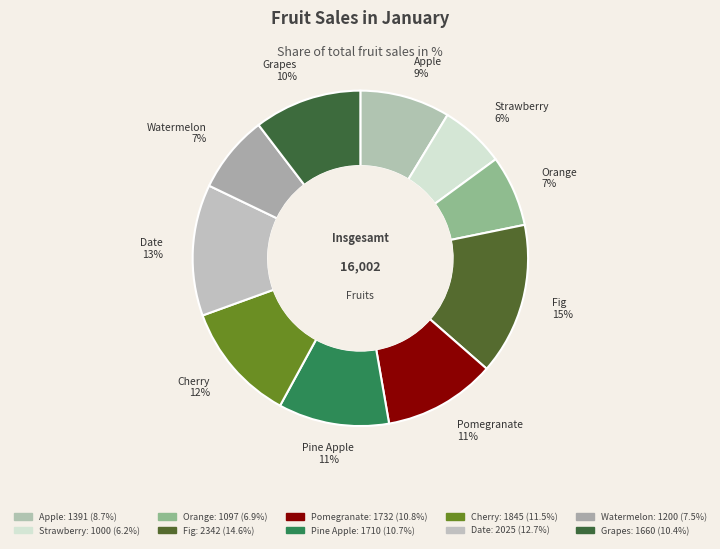

How many slices are in this pie chart?

10